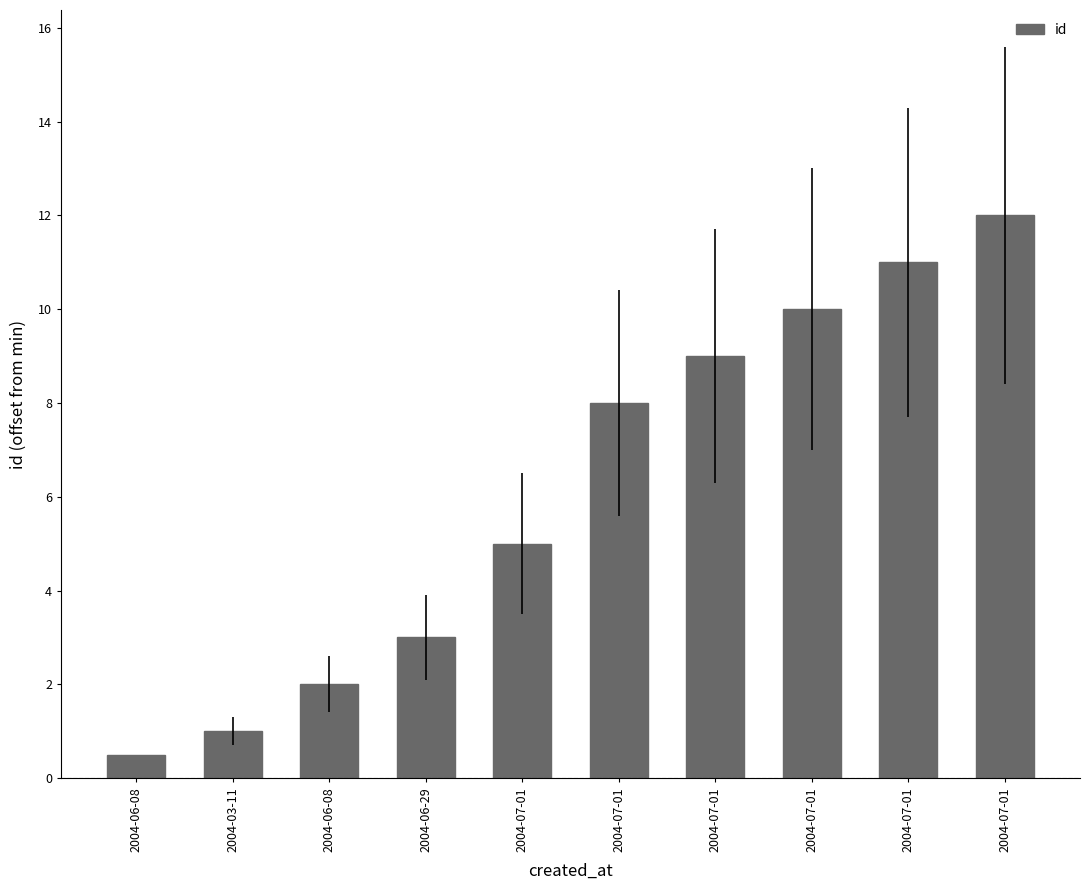

How many categories are shown in the chart?

10